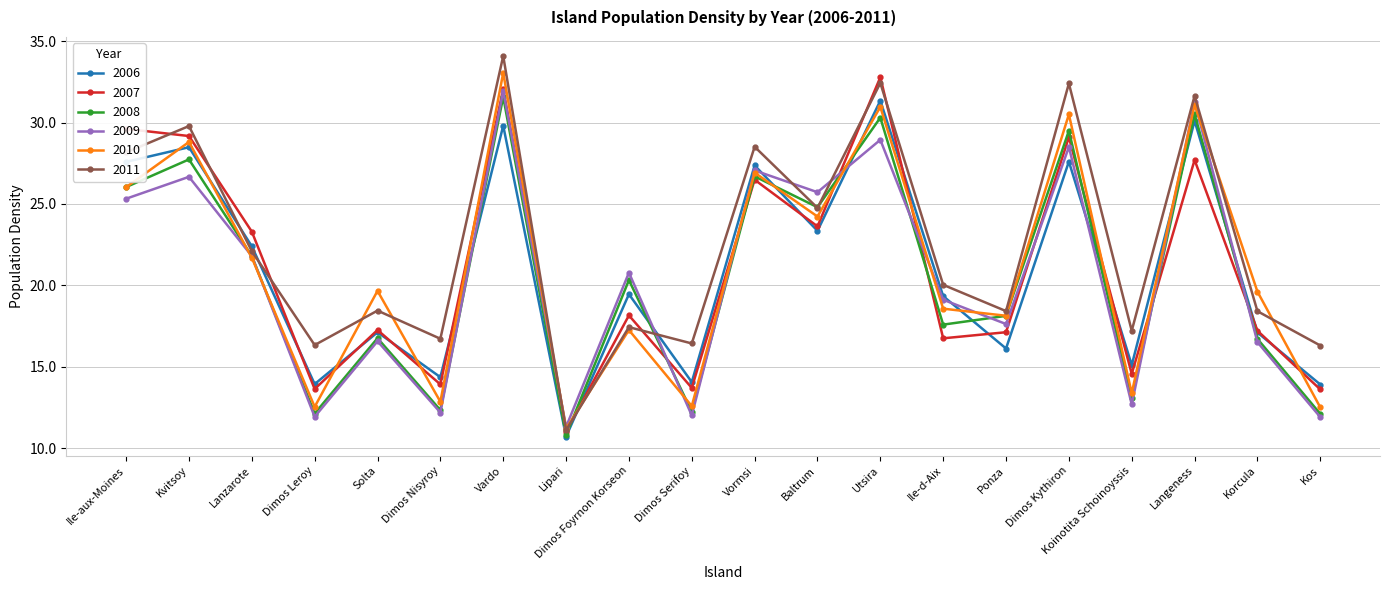

How many times do 2009 and 2007 cross each other?

8